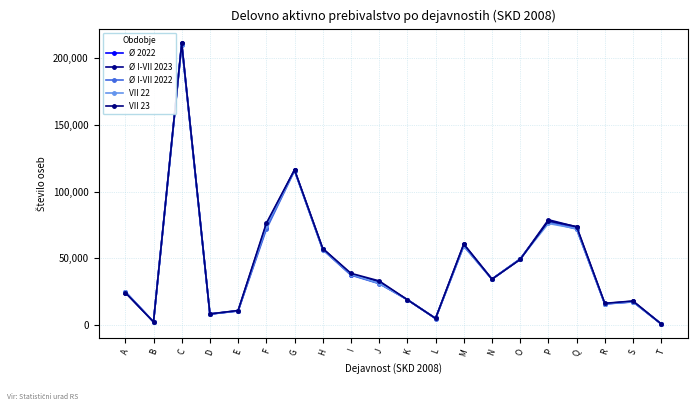

What is the spread (max minus min) of values at S?

689.1